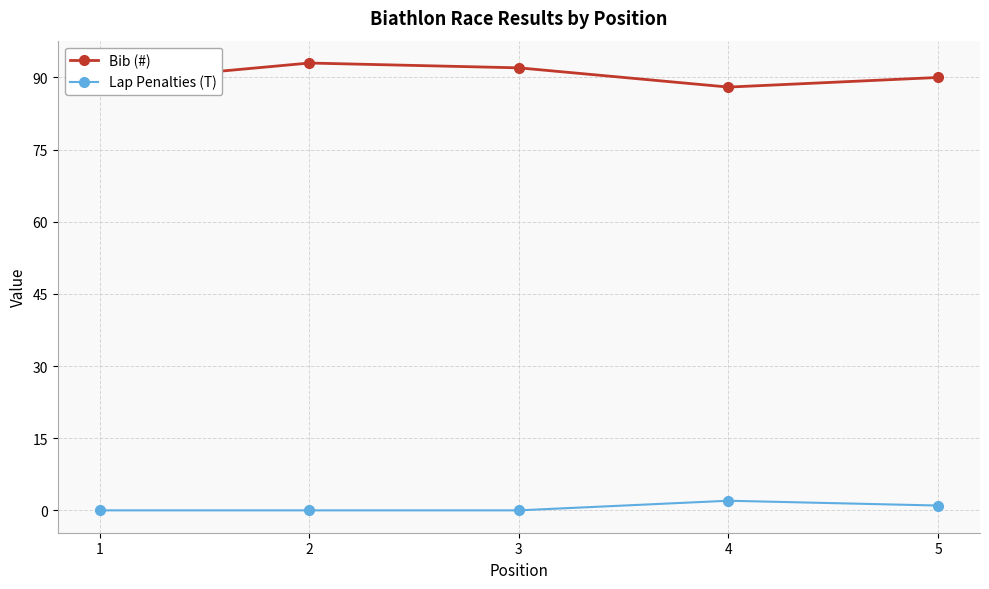

Rank the series at 3 from highest to lowest value.

Bib (#), Lap Penalties (T)